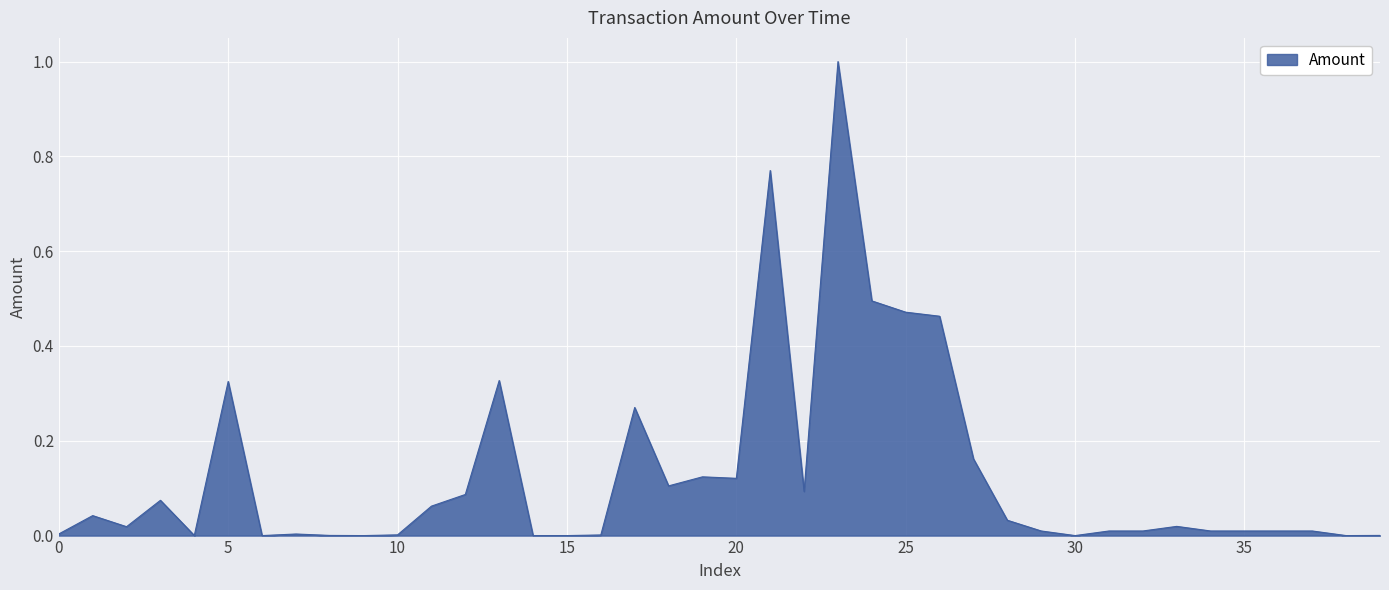

What is the greatest value displayed?

1.0